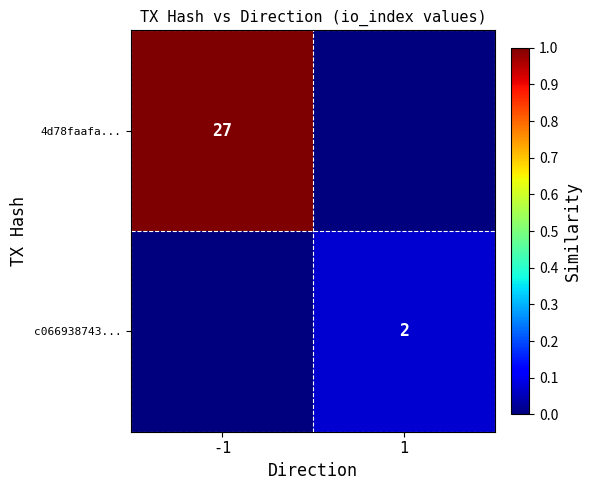

At which category is the sum across all series the highest?

-1